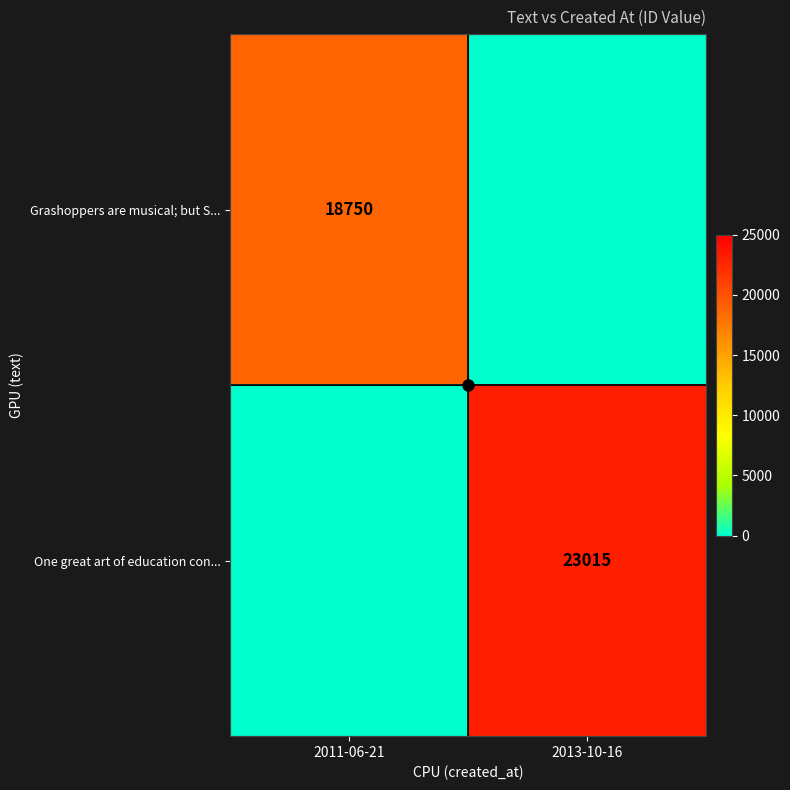

Rank the series at 2011-06-21 from lowest to highest value.

One great art of education con..., Grashoppers are musical; but S...